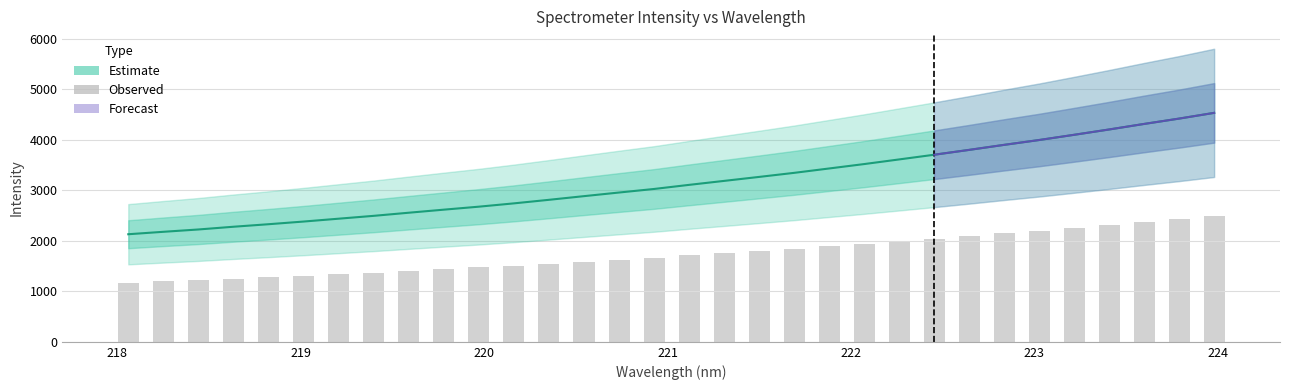

Reading right to left, what are all the values shown in this chart?

223.9802=4531.2	223.7895=4418.1	223.5987=4312.4	223.408=4202.8	223.2172=4097.4	223.0264=3994.2	222.8355=3898.3	222.6447=3798.8	222.4538=3702.6	222.263=3610.0	222.0721=3518.1	221.8812=3430.9	221.6902=3344.2	221.4993=3263.8	221.3083=3185.0	221.1174=3106.5	220.9264=3025.3	220.7354=2954.9	220.5444=2883.2	220.3533=2810.5	220.1623=2740.3	219.9712=2674.9	219.7801=2615.7	219.589=2555.2	219.3979=2493.5	219.2067=2437.0	219.0156=2380.5	218.8244=2327.6	218.6332=2277.7	218.442=2223.6	218.2508=2177.5	218.0596=2129.4